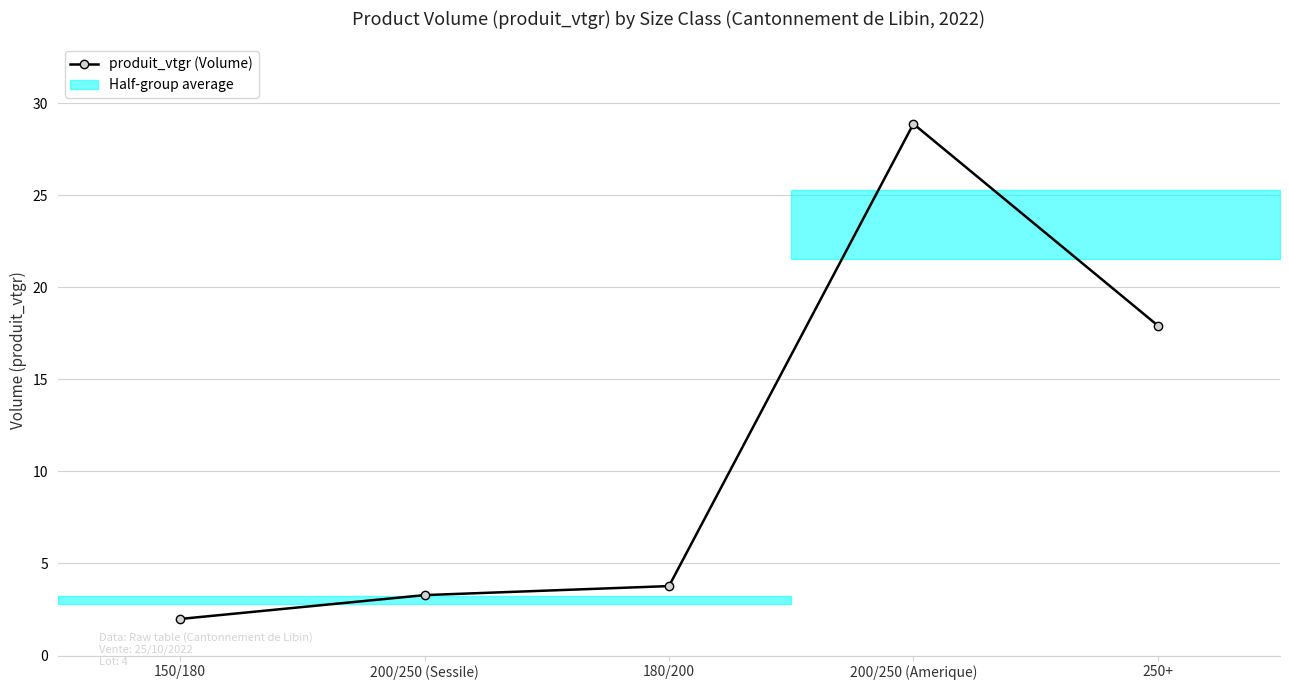

What is the sum of the values at 200/250 (Sessile) and 150/180?

5.3